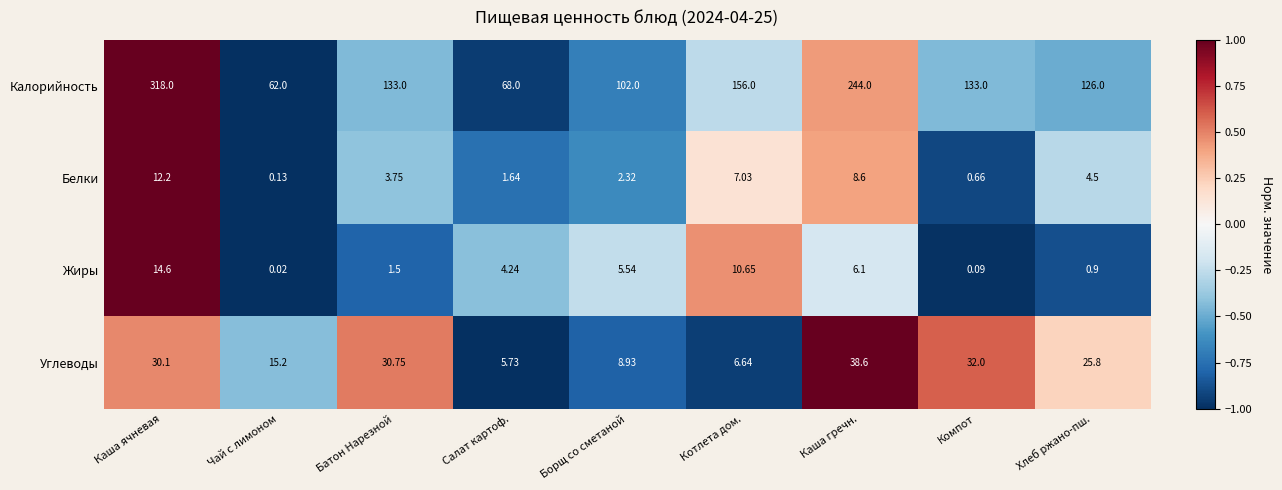

Which series changed the most between Чай с лимоном and Батон Нарезной?

Калорийность